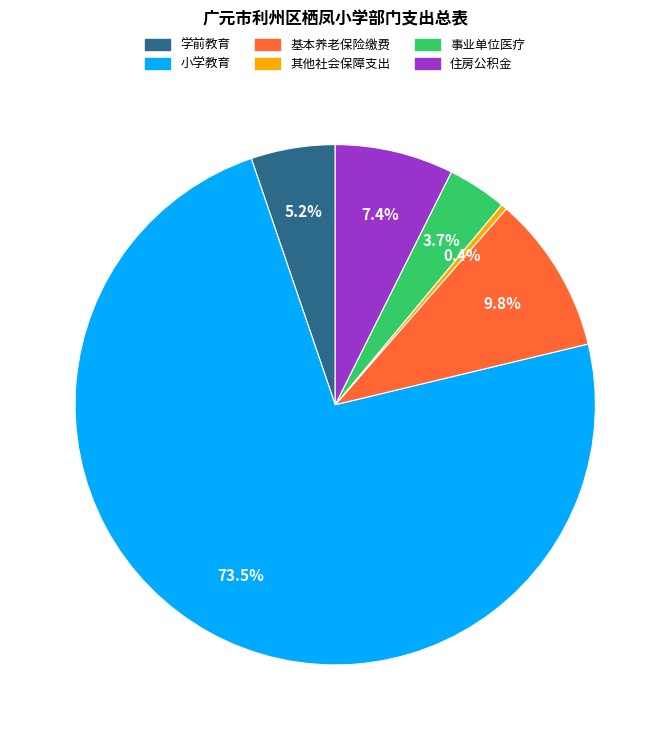

Rank the categories by value from lowest to highest.

其他社会保障支出, 事业单位医疗, 学前教育, 住房公积金, 基本养老保险缴费, 小学教育